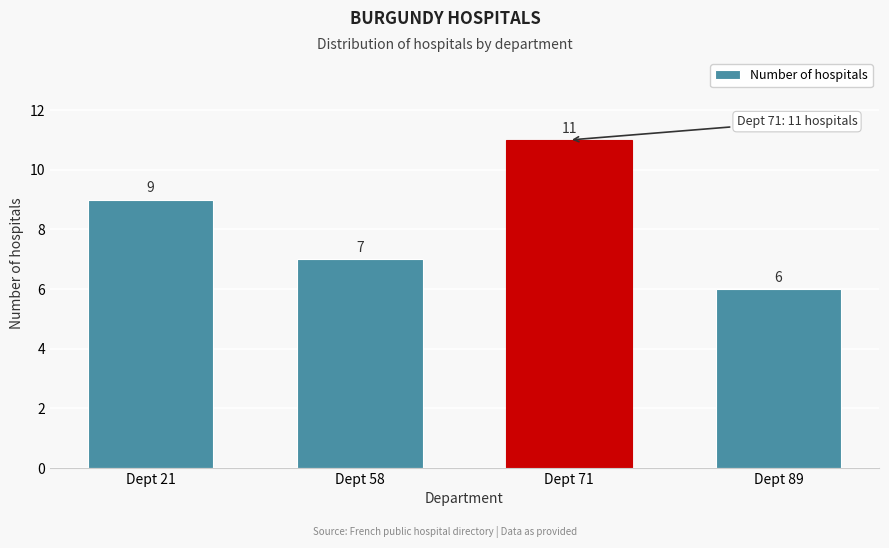

Reading left to right, transcribe all the data shown in this chart.

Dept 21=9	Dept 58=7	Dept 71=11	Dept 89=6